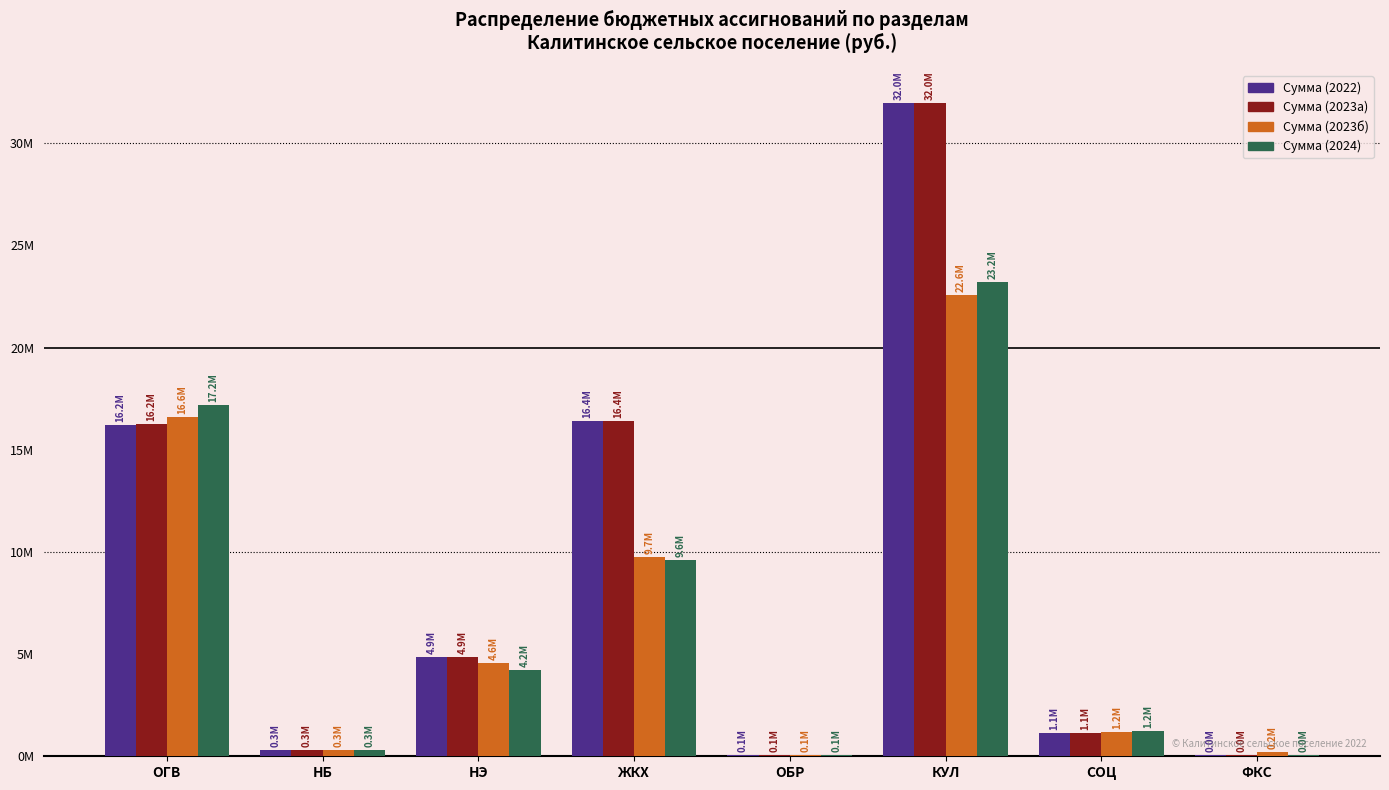

Reading left to right, transcribe all the data shown in this chart.

Сумма (2022): ОГВ=16194107.8	НБ=300000.0	НЭ=4860337.0	ЖКХ=16390796.2	ОБР=50000.0	КУЛ=31984596.8	СОЦ=1132380.0	ФКС=40000.0
Сумма (2023а): ОГВ=16245644.7	НБ=300000.0	НЭ=4860337.0	ЖКХ=16390796.2	ОБР=50000.0	КУЛ=31984596.8	СОЦ=1132380.0	ФКС=40000.0
Сумма (2023б): ОГВ=16585620.1	НБ=300000.0	НЭ=4558493.6	ЖКХ=9741330.0	ОБР=50000.0	КУЛ=22557944.0	СОЦ=1177670.0	ФКС=230552.8
Сумма (2024): ОГВ=17175482.8	НБ=300000.0	НЭ=4200703.0	ЖКХ=9610000.0	ОБР=50000.0	КУЛ=23192904.0	СОЦ=1224780.0	ФКС=40000.0